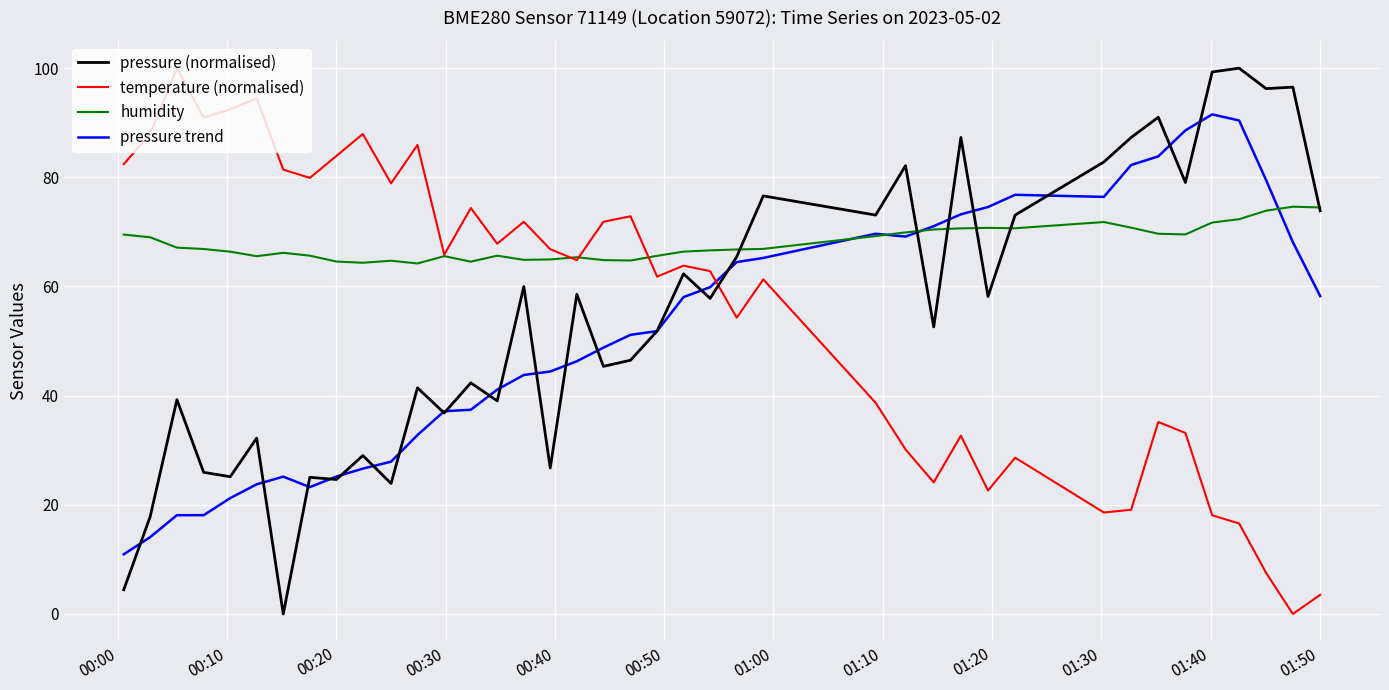

How many lines are shown in the chart?

4